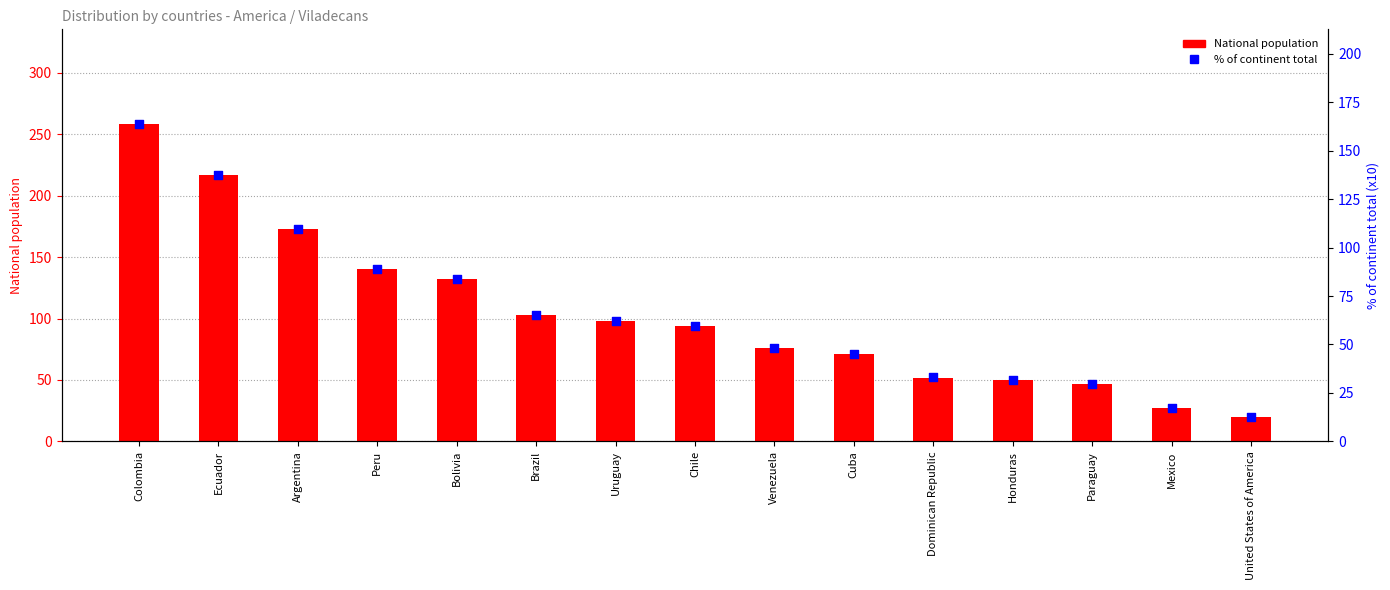

At which category is the sum across all series the highest?

Colombia